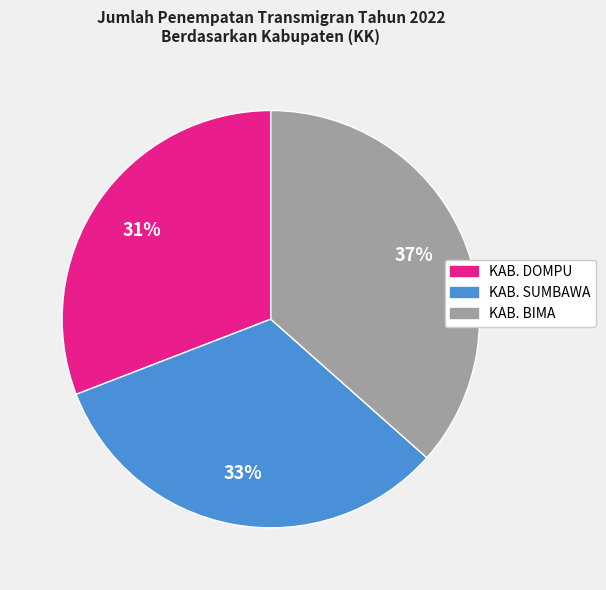

Count the number of slices in the pie.

3